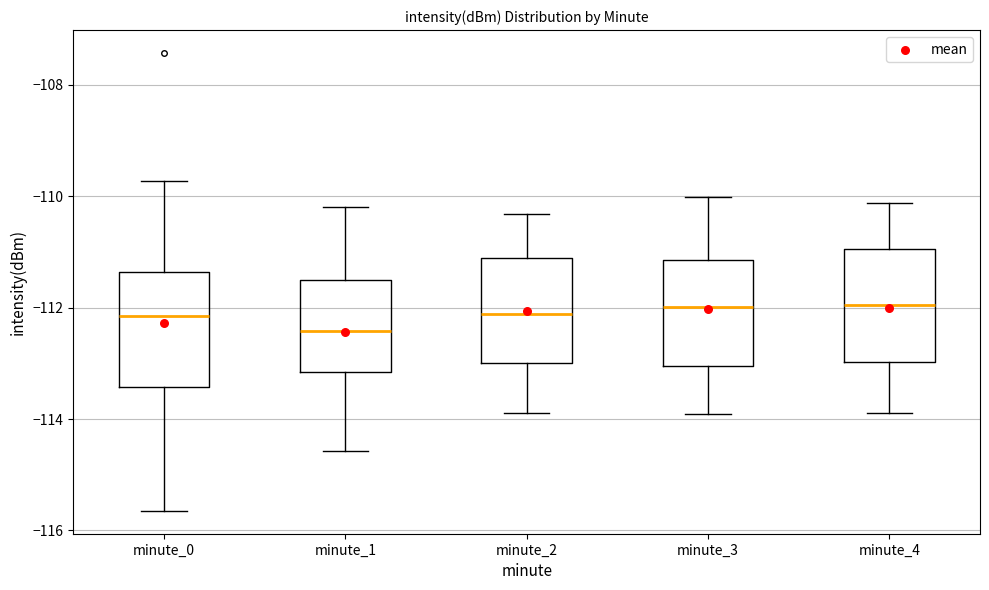

Reading left to right, transcribe this box plot: for each box, give where its median line is, the range the box spans, and where its two whiskers end, as read against the y-axis. The values are not printed on the chart, so give them approximately, as read against the axis.

minute_0: median -112.2, box -113.4 to -111.4, whiskers -115.6 to -109.8
minute_1: median -112.4, box -113.2 to -111.6, whiskers -114.6 to -110.2
minute_2: median -112.2, box -113.0 to -111.2, whiskers -113.8 to -110.4
minute_3: median -112.0, box -113.0 to -111.2, whiskers -114.0 to -110.0
minute_4: median -112.0, box -113.0 to -111.0, whiskers -113.8 to -110.2